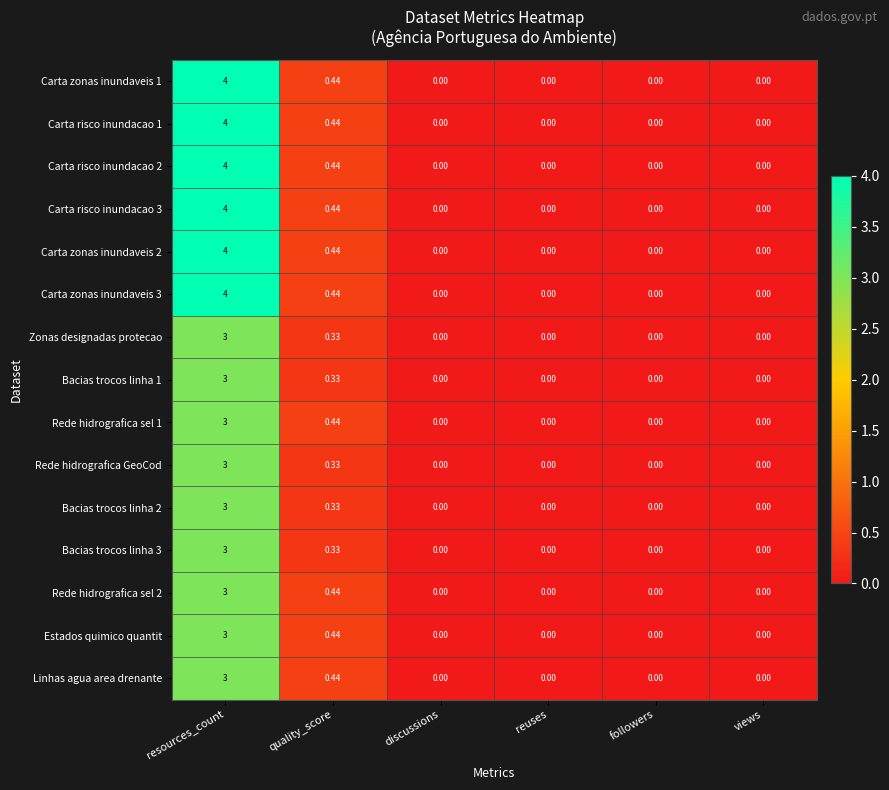

At which category is the sum across all series the highest?

resources_count